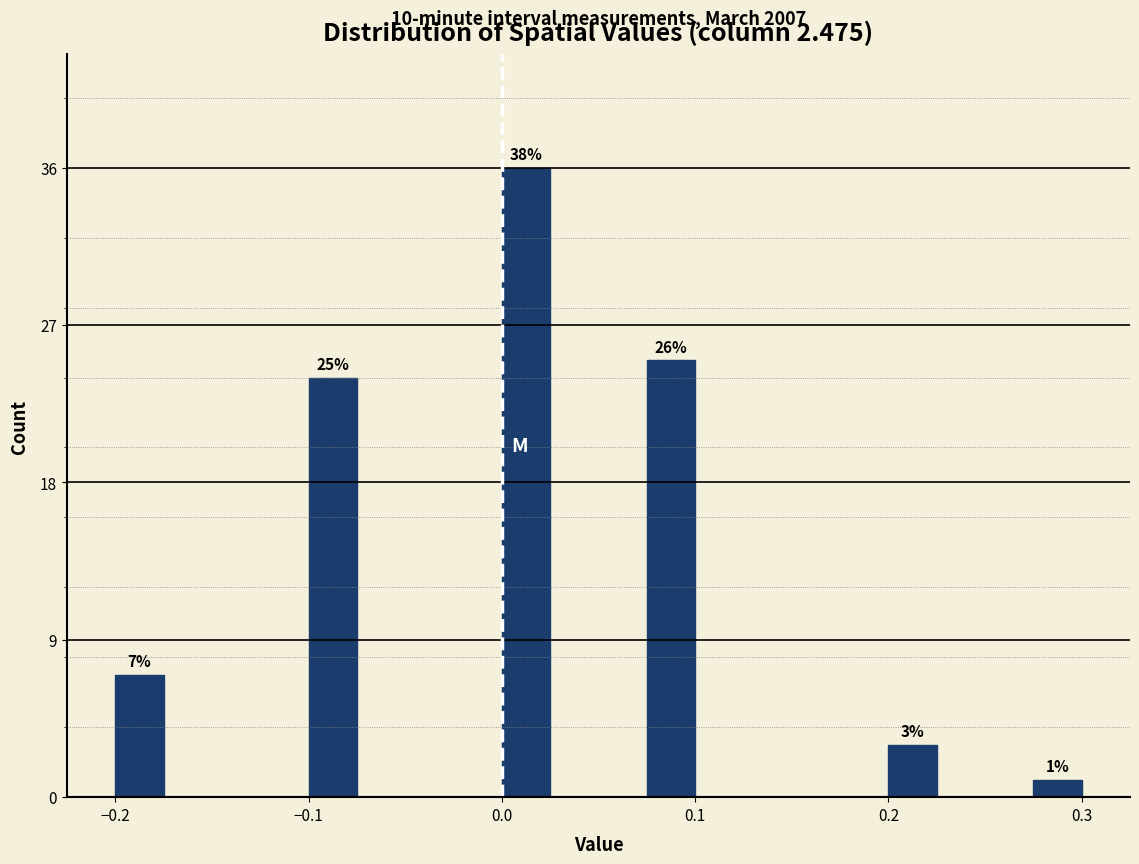

Around what value on the x-axis is the tallest bar? Give the approximate position of its centre, as read against the axis.

0.01